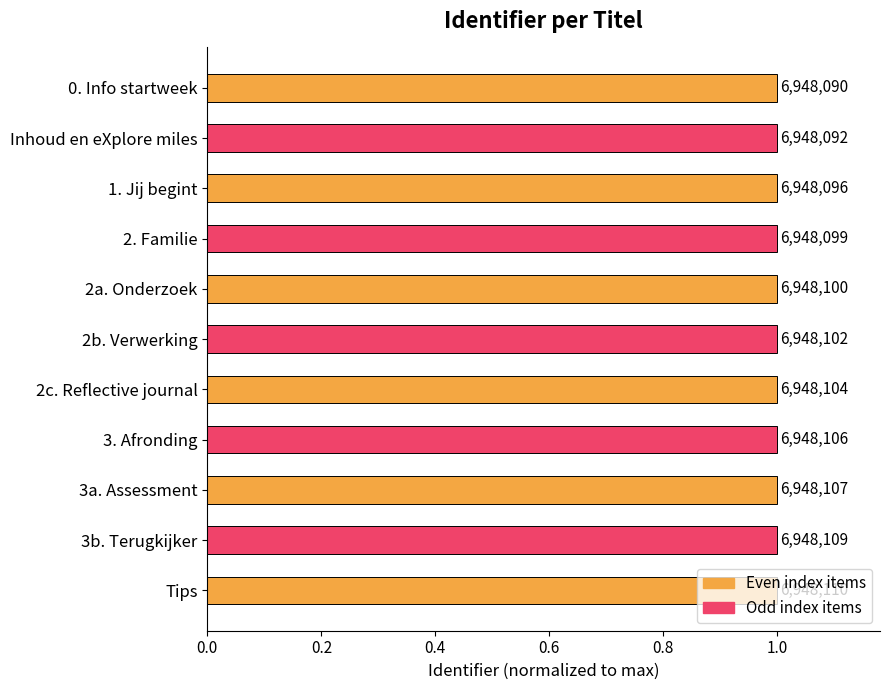

What is the smallest value displayed?

1.0